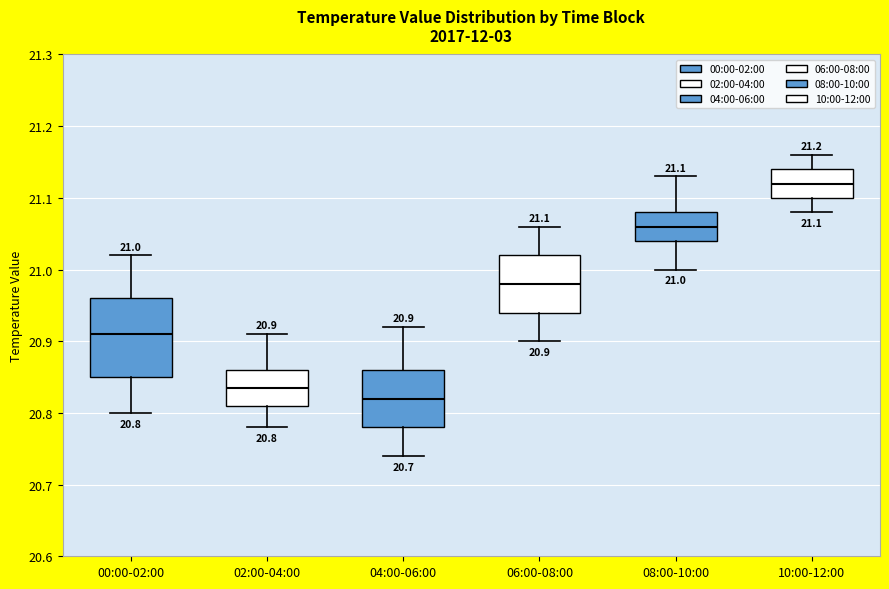

Which box has the lowest median line?

04:00-06:00